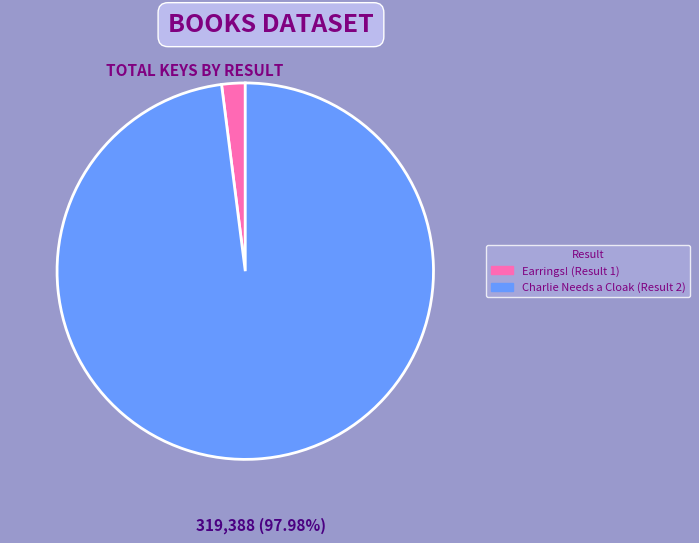

The Charlie Needs a Cloak (Result 2) slice represents 98% of the pie. True or false?

True